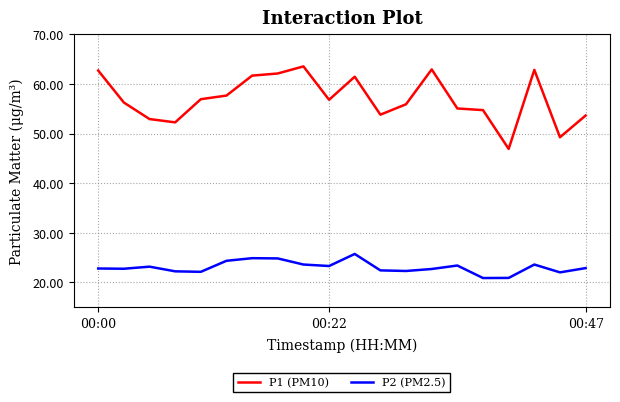

True or false: P1 (PM10) and P2 (PM2.5) cross at least once.

False